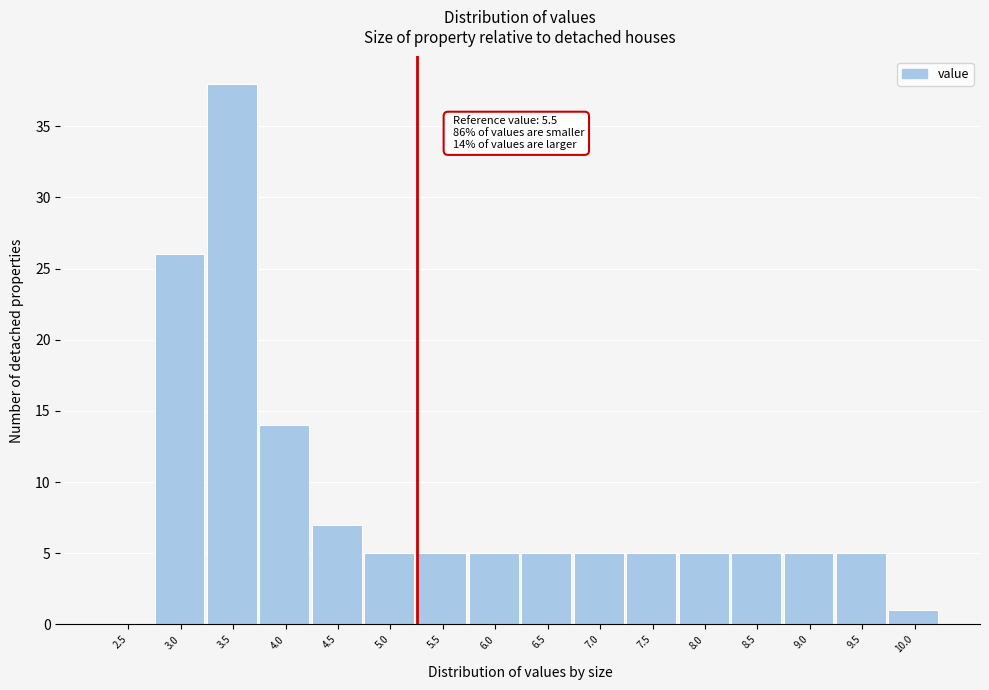

Reading left to right, extract all data points from this chart.

2.5=0	3.0=26	3.5=38	4.0=14	4.5=7	5.0=5	5.5=5	6.0=5	6.5=5	7.0=5	7.5=5	8.0=5	8.5=5	9.0=5	9.5=5	10.0=1